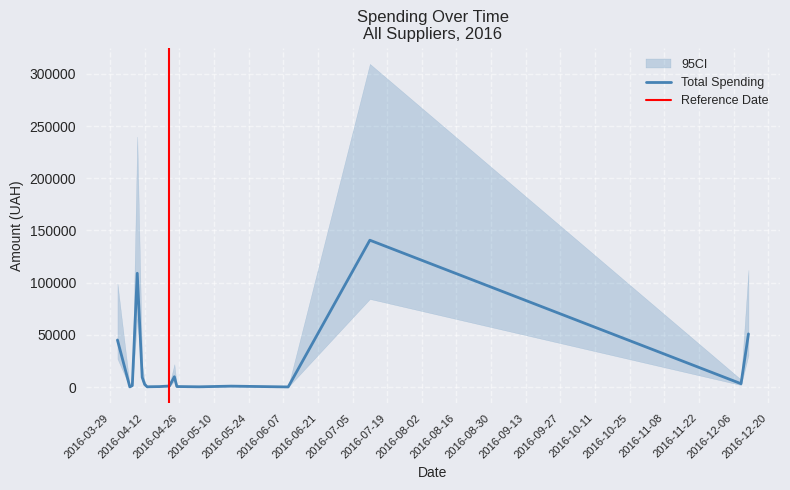

At which category does the data reach its first local valley?

1